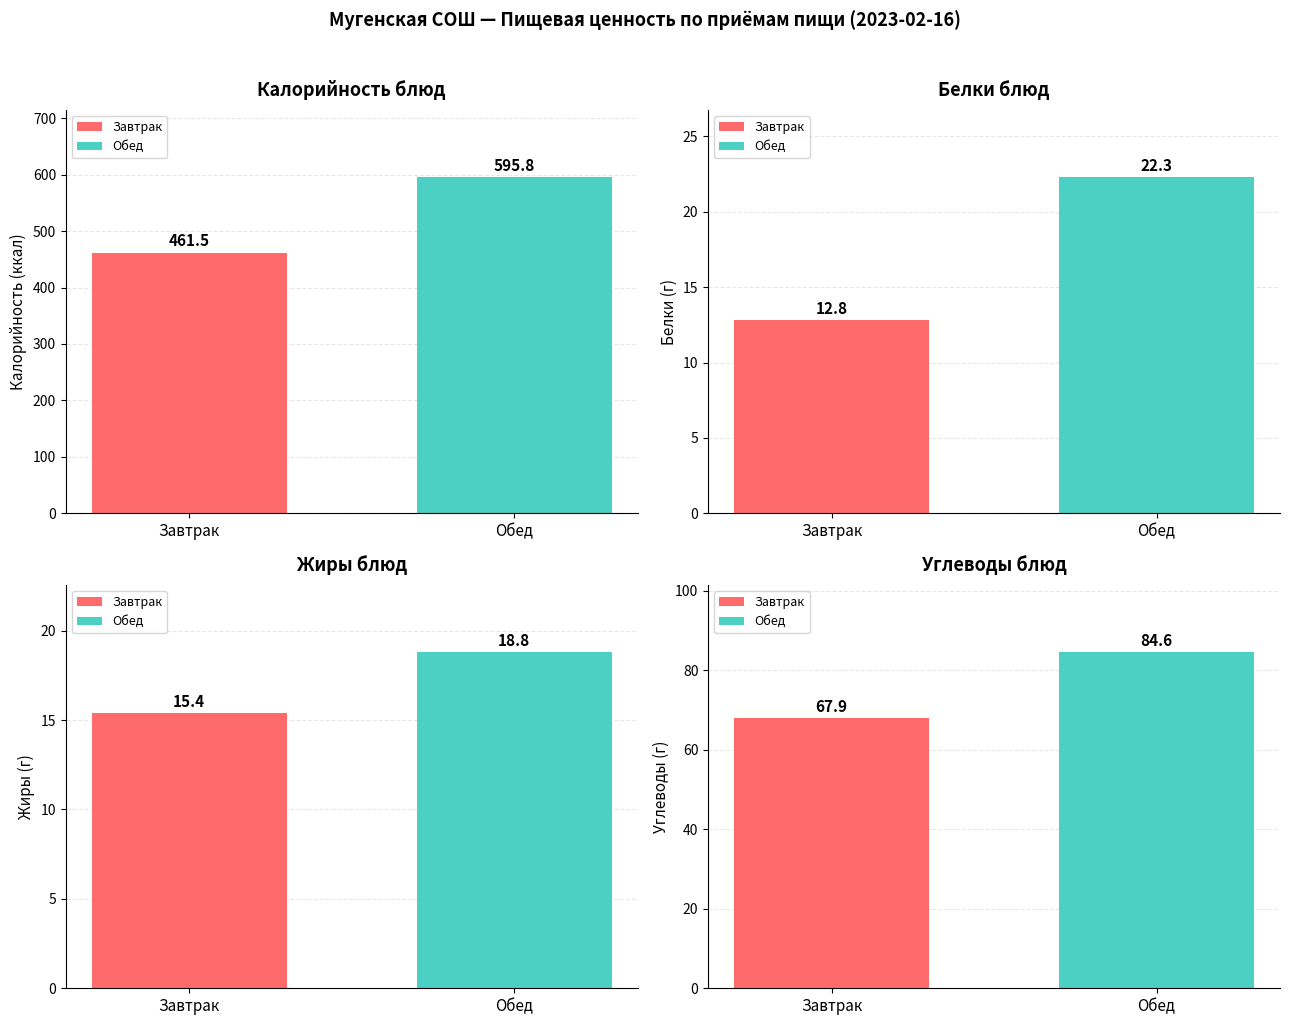

Is it true that Углеводы equals 24.6 at Груша?

False